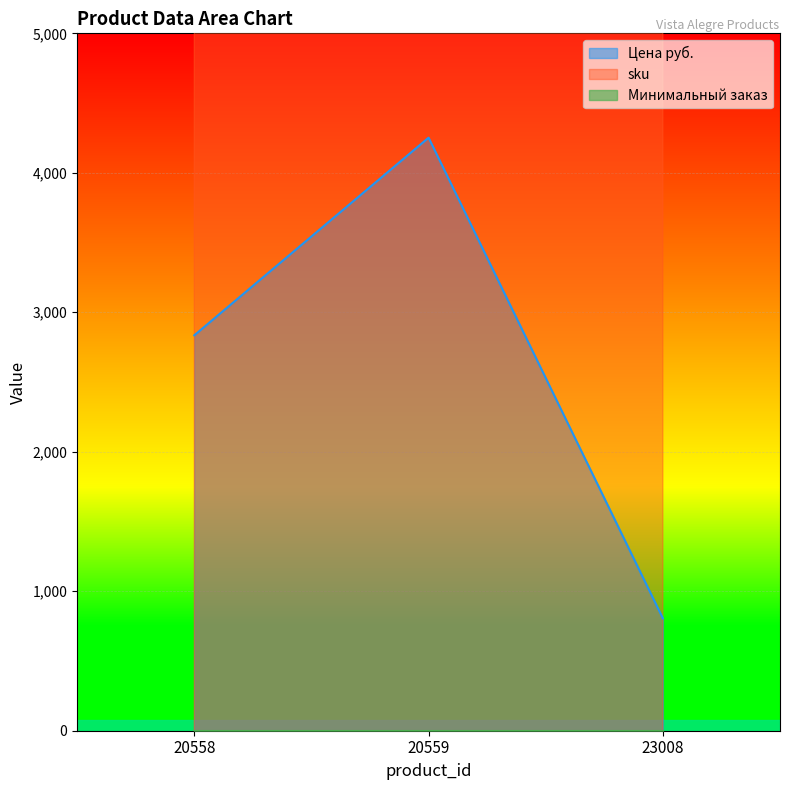

True or false: Цена руб. has a value of 382 at 23008.

False